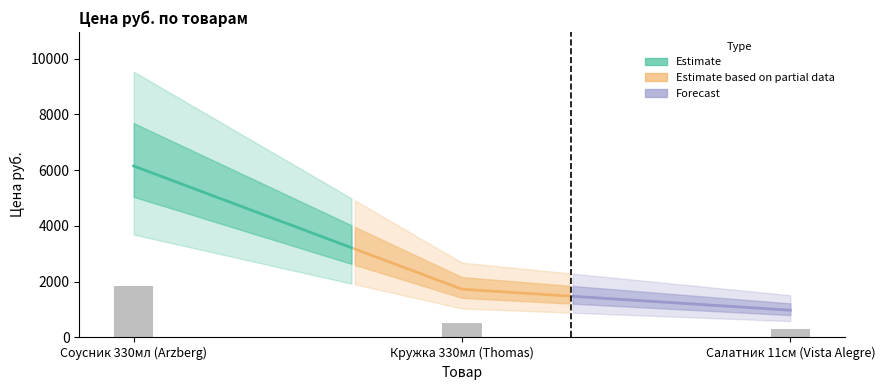

True or false: the data shows 8710.0 at 13383.

False